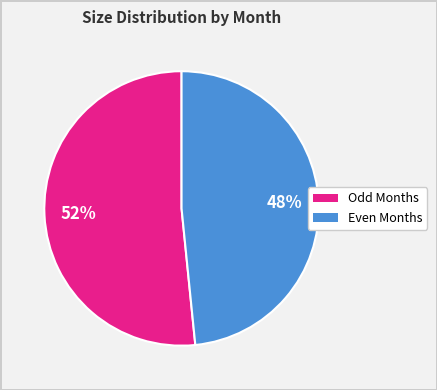

Is there a majority slice in this chart?

Yes